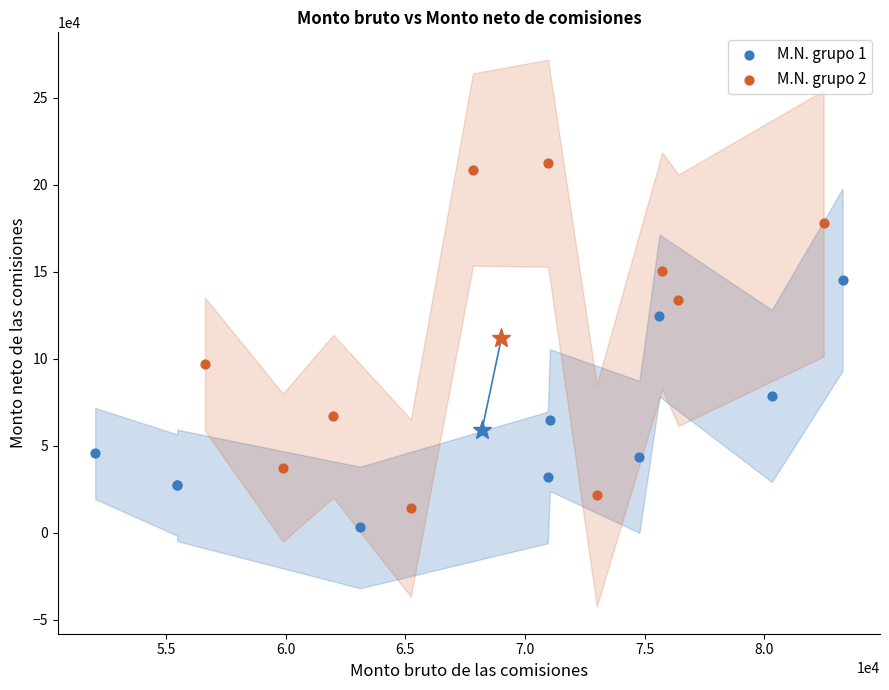

Which series contains the highest Y value?

M.N. grupo 2